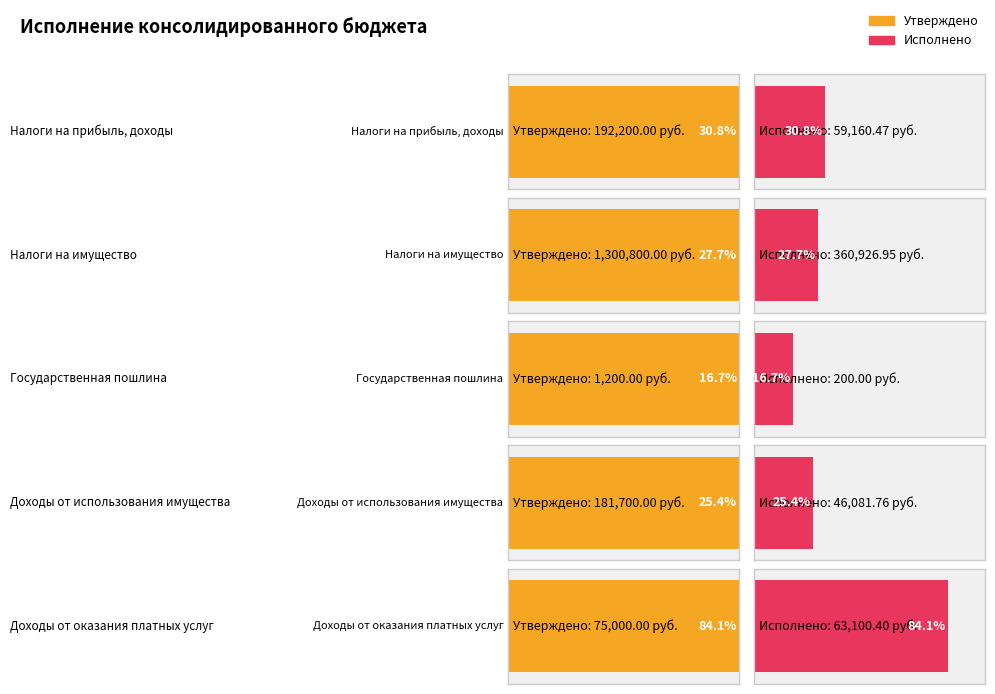

What is the minimum value shown in the chart?

200.0